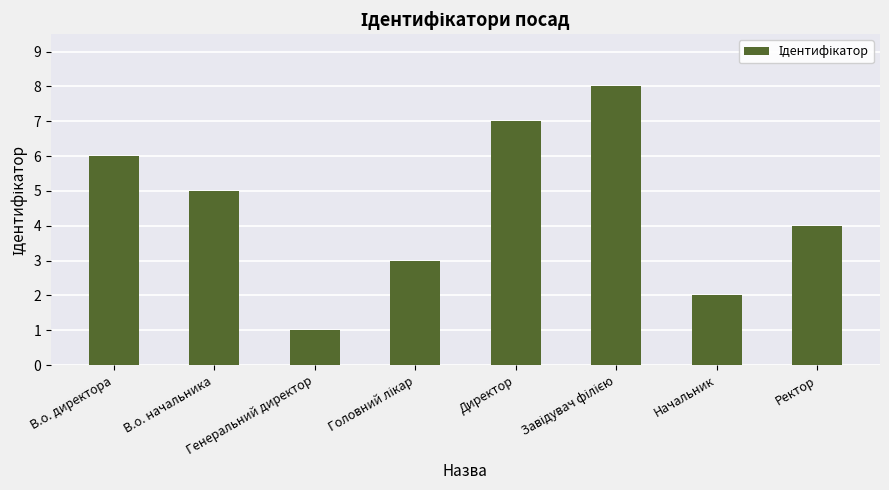

What is the maximum value shown in the chart?

8